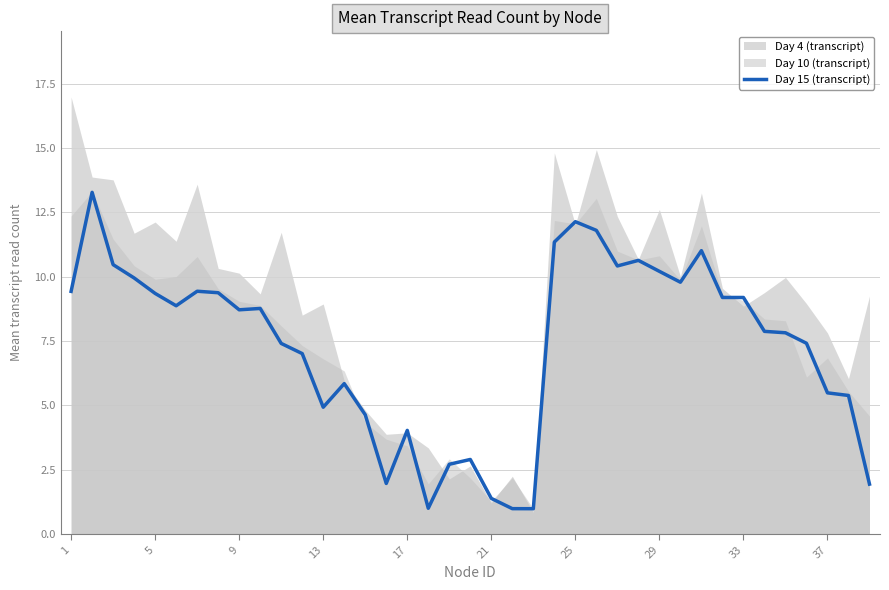

What is the lowest value of the Day 15 (transcript) series?

1.0